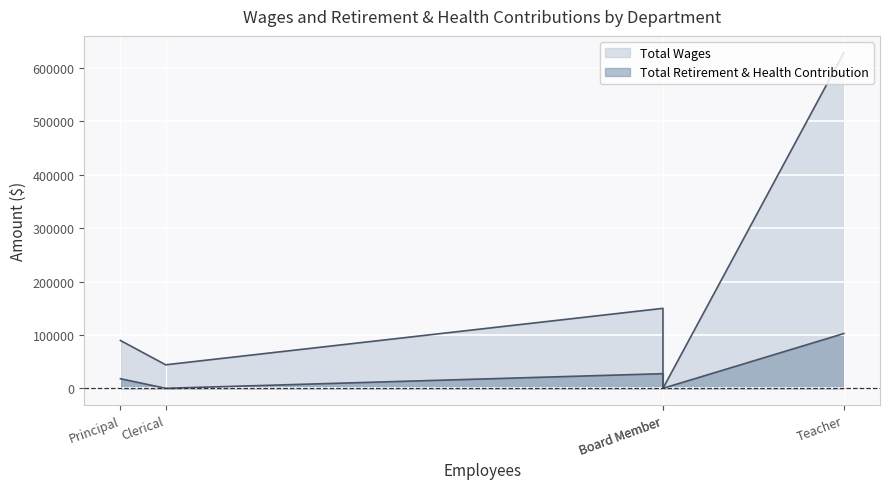

What is the sum of all Total Retirement & Health Contribution values?

147998